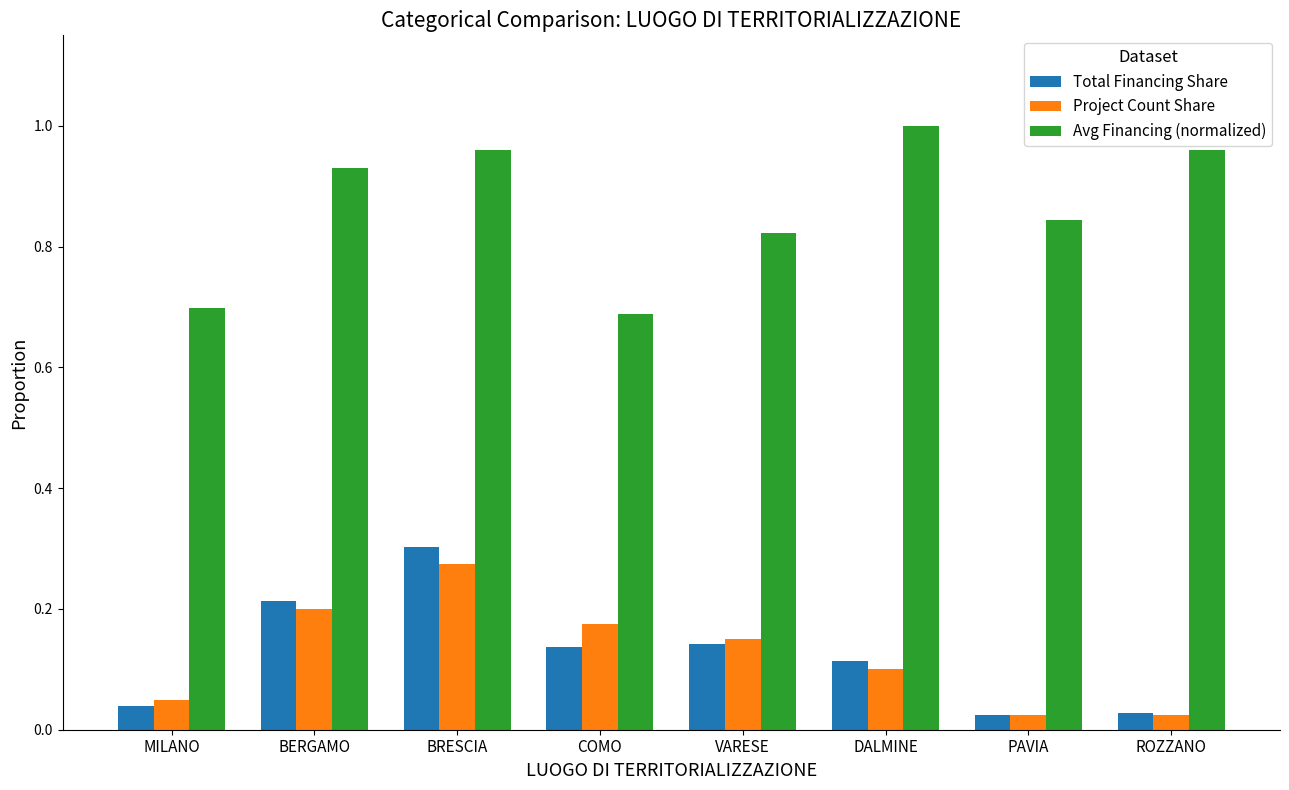

Which series has the largest range (max minus min)?

Avg Financing (normalized)